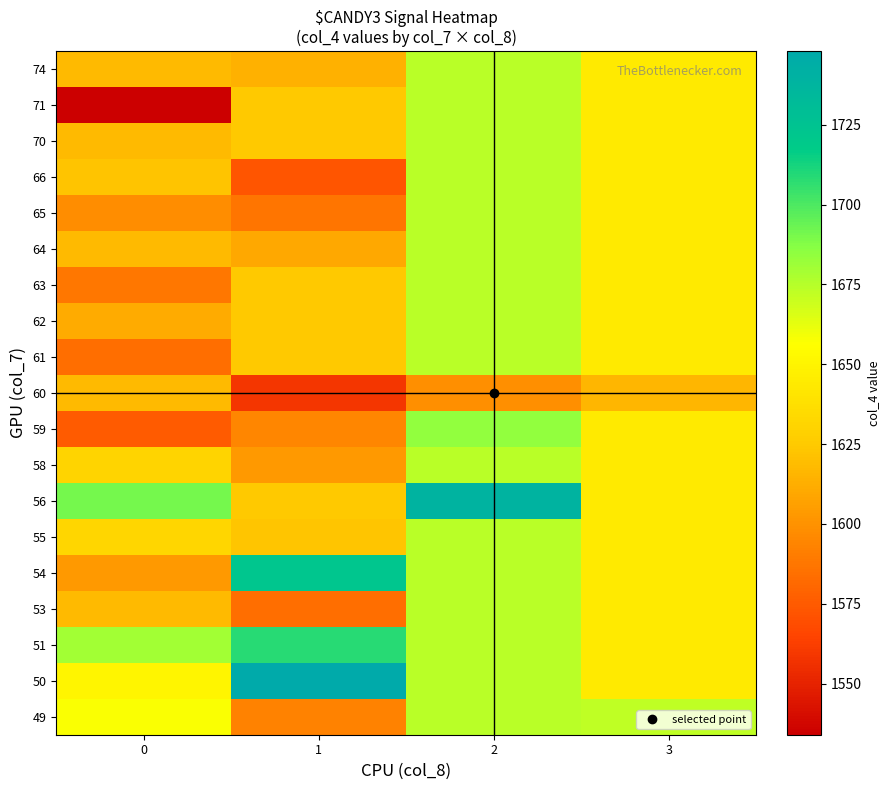

At which category is the sum across all series the highest?

2